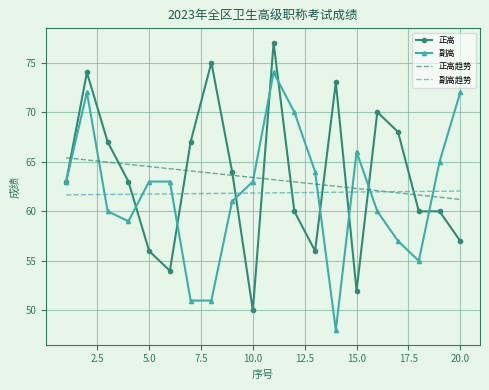

What is the maximum value for 副高?

74.0